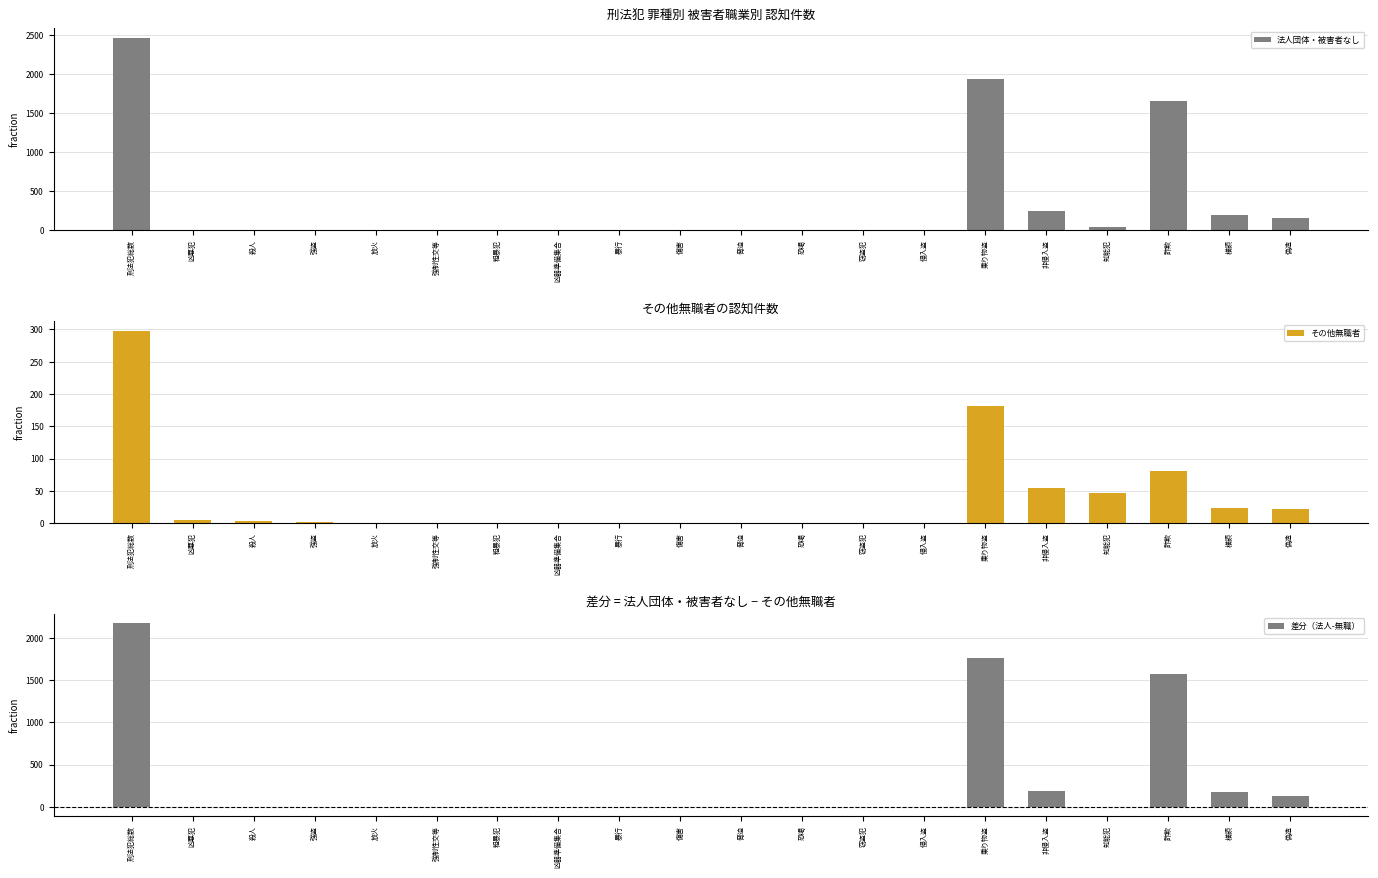

What is the smallest value displayed?

-4